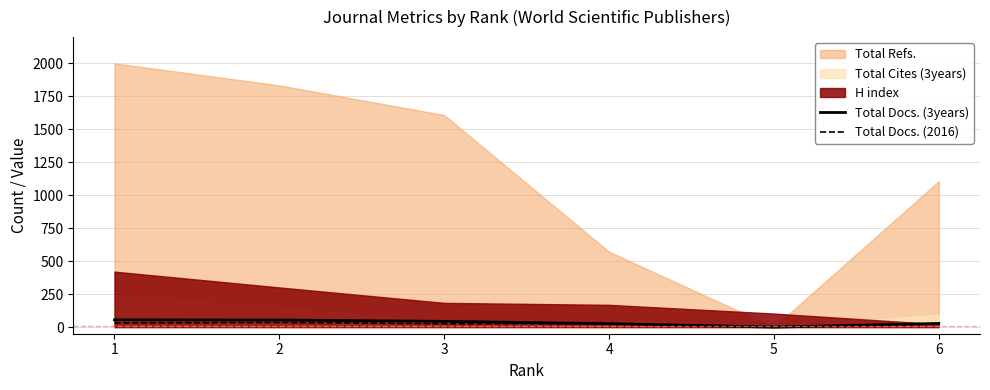

Read the Total Docs. (2016) value at 3.

26